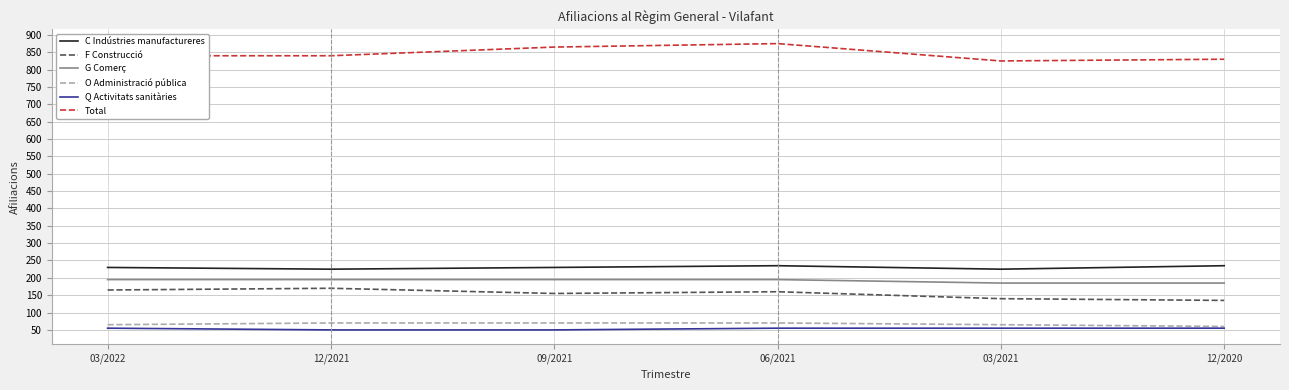

What position from the right is 03/2021?

2